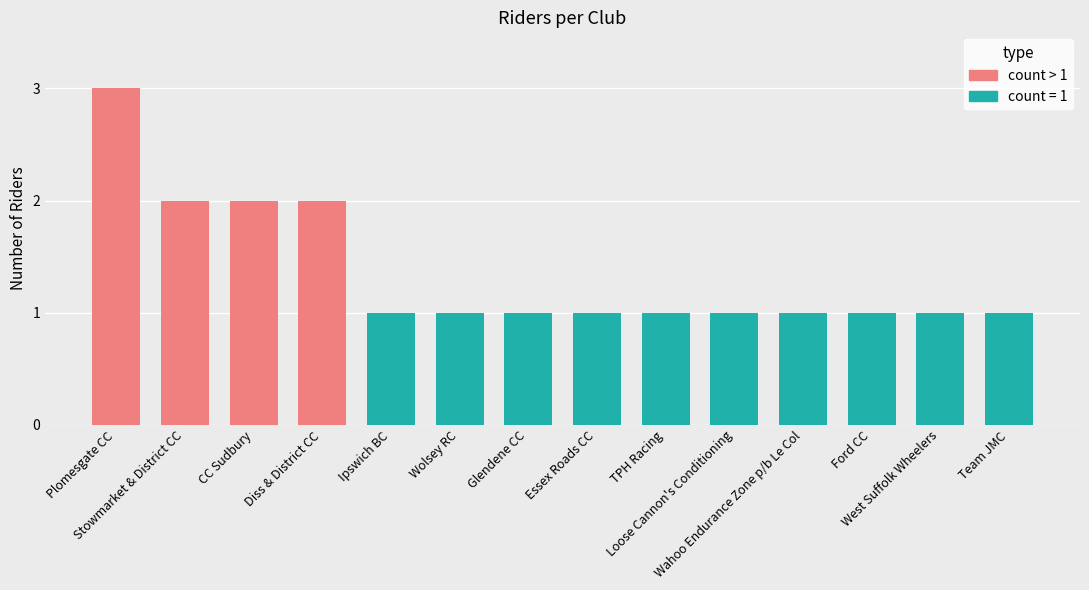

What is the change in value from Plomesgate CC to Team JMC?

-2